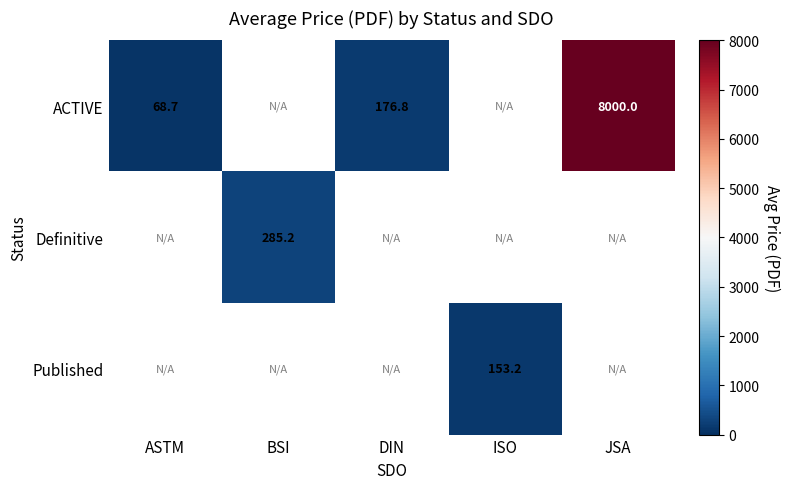

Which category has the highest value across all series?

JSA